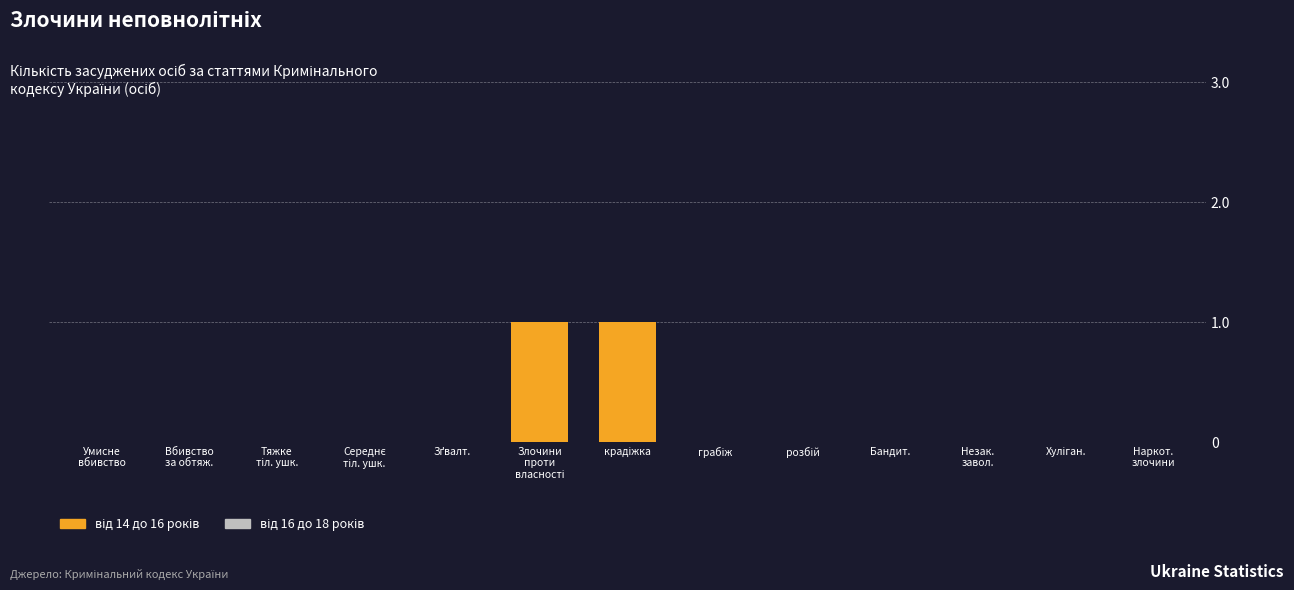

Are the bars horizontal?

No